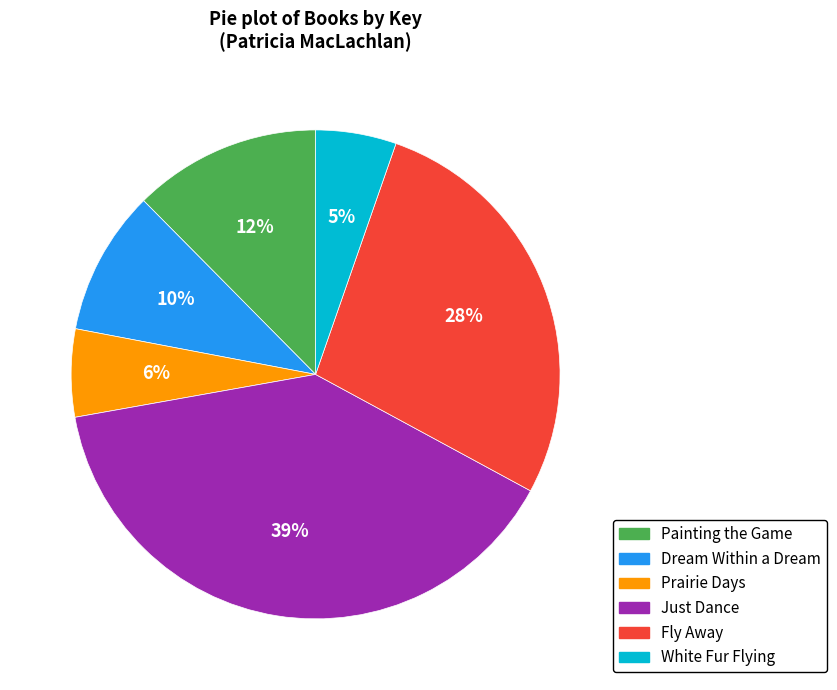

Which has a higher value, Fly Away or Prairie Days?

Fly Away